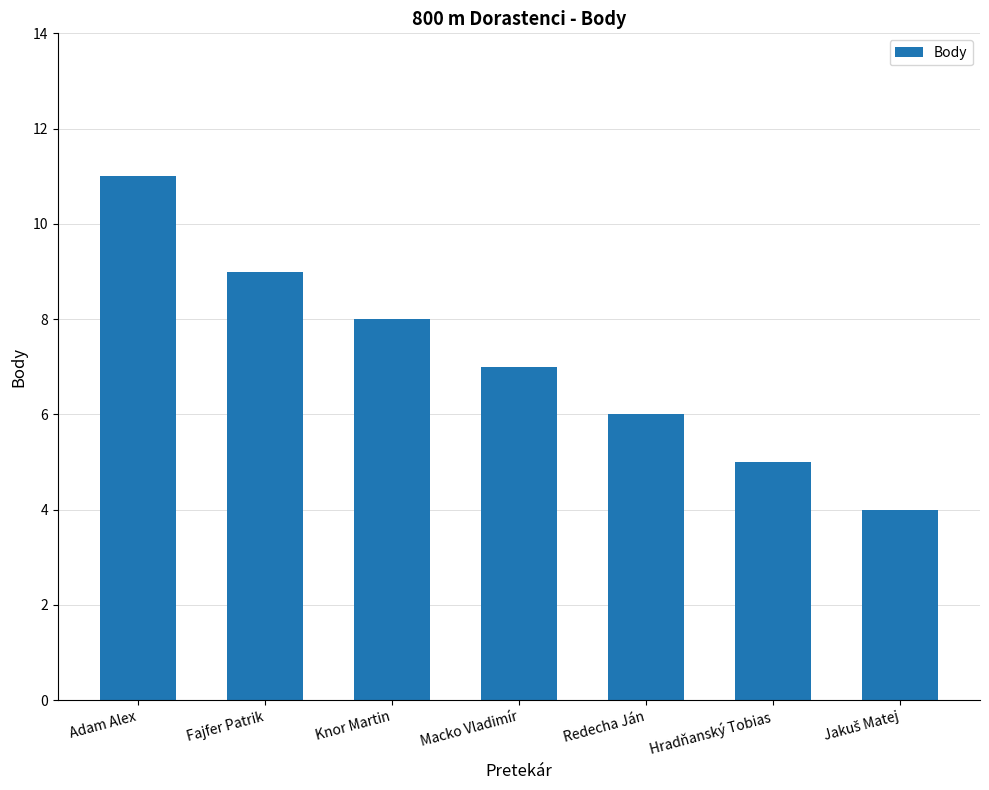

What is the difference between the values at Adam Alex and Redecha Ján?

5